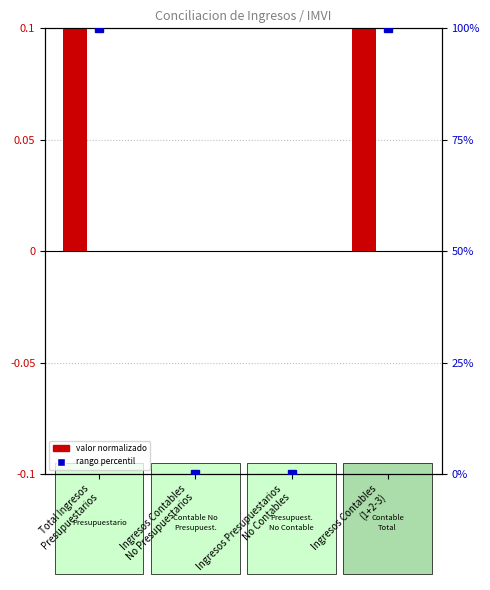

At which category is the sum across all series the highest?

Total Ingresos
Presupuestarios